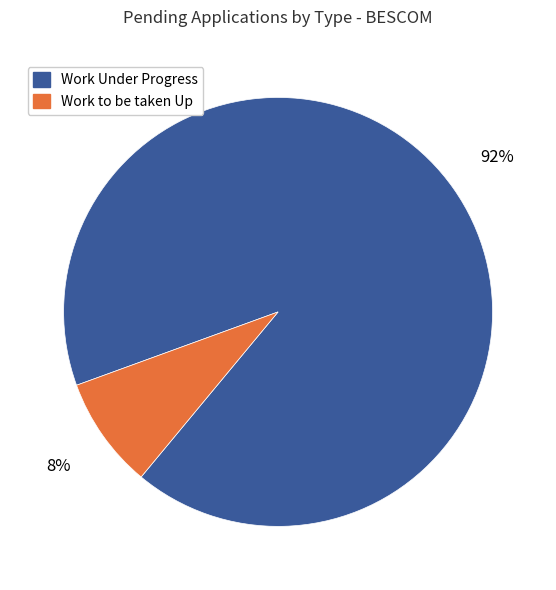

Is there any slice that represents more than half of the pie?

Yes